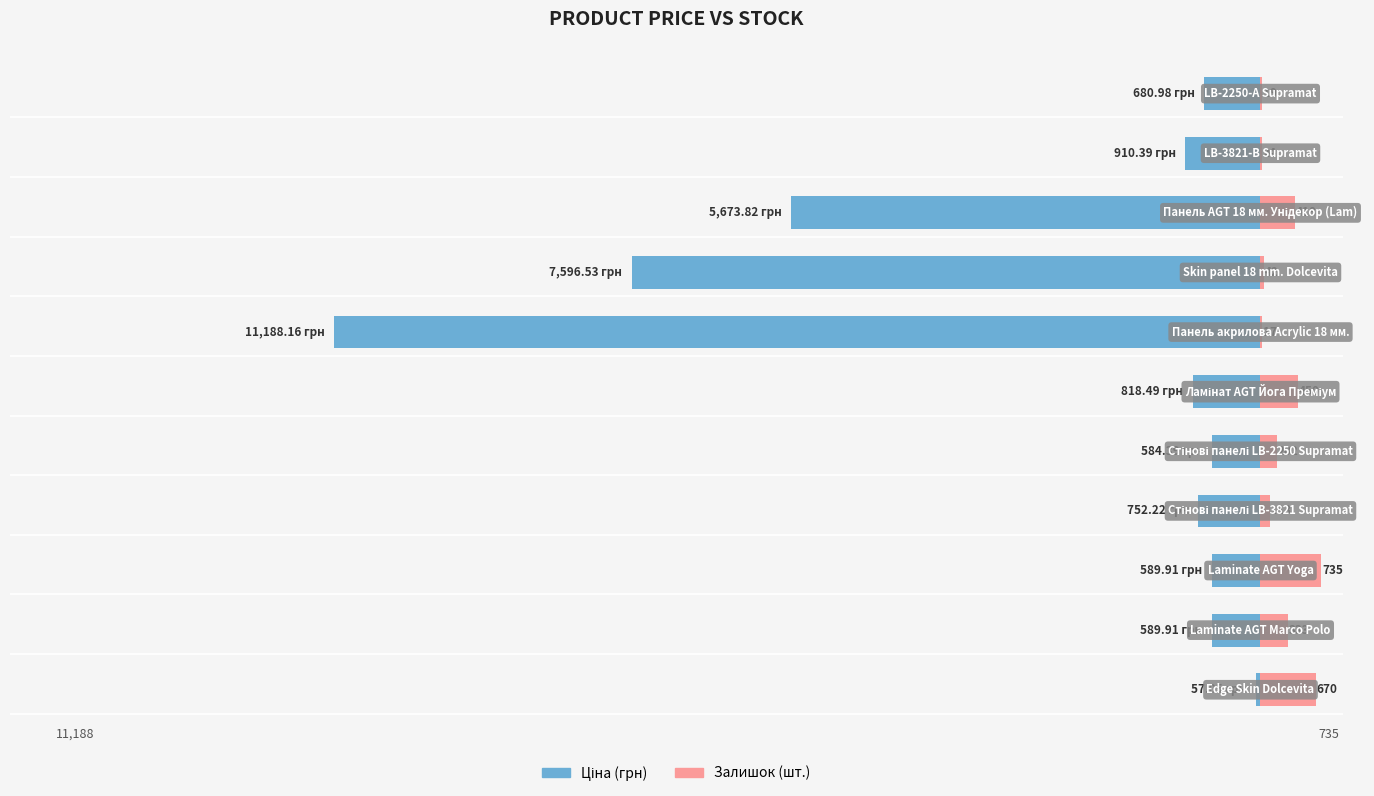

Between −16000 and −12000, which series saw the biggest shift?

Ціна (грн)